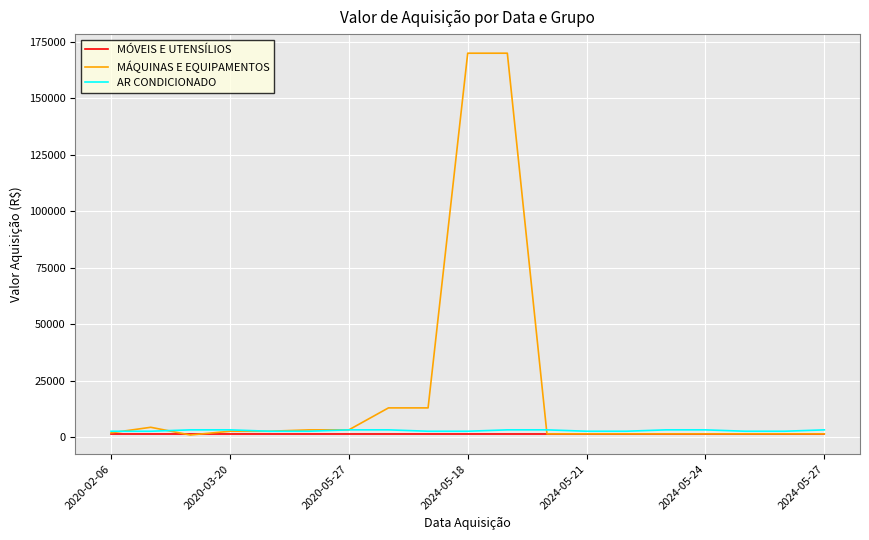

Which series has the widest spread of values?

MÁQUINAS E EQUIPAMENTOS